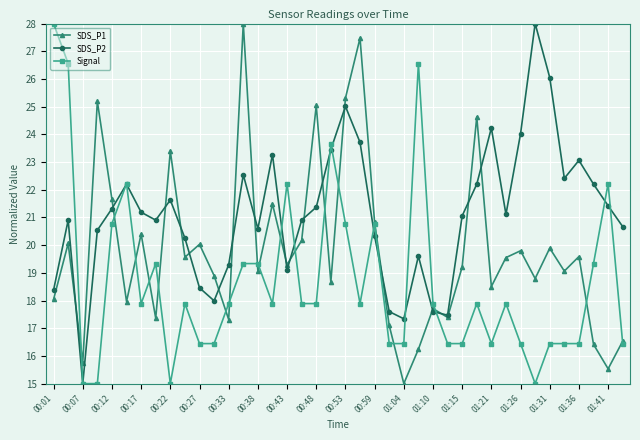

In SDS_P2, how many points are lower than both neighbors (excluding endpoints)?

9